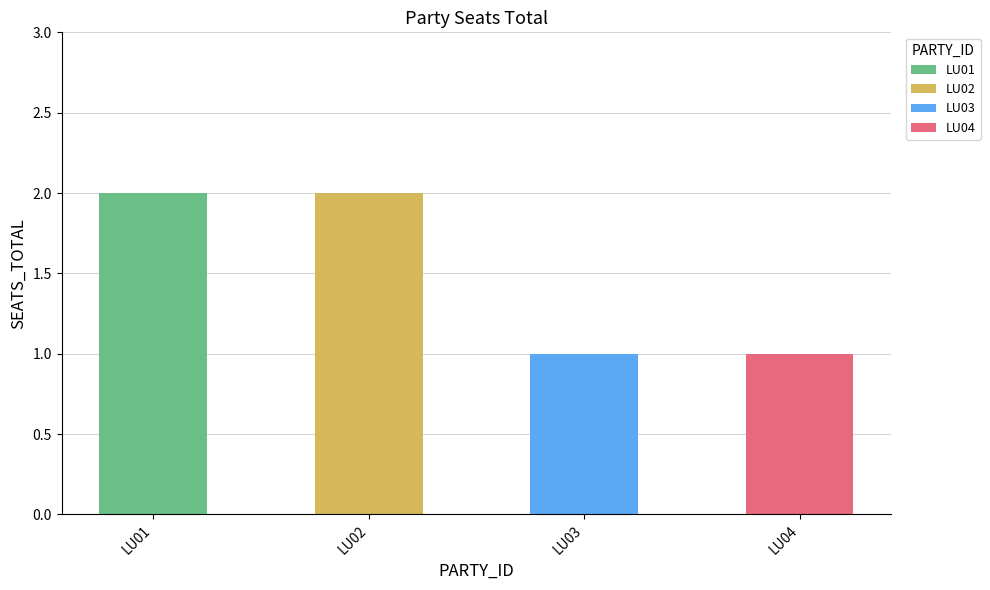

Reading left to right, what are all the values shown in this chart?

2	2	1	1